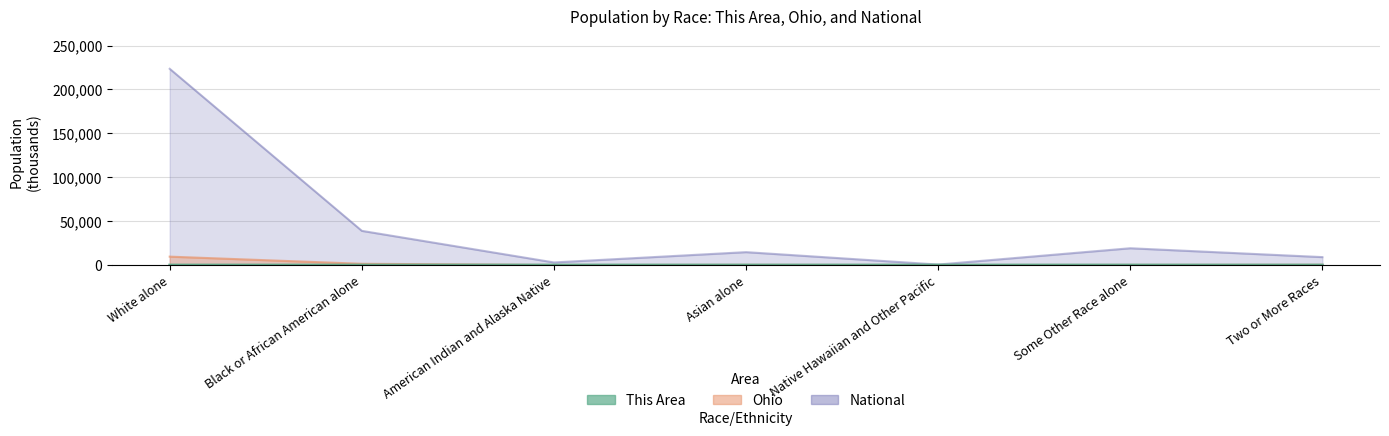

The value of This Area at Asian alone is 0.5. True or false?

False